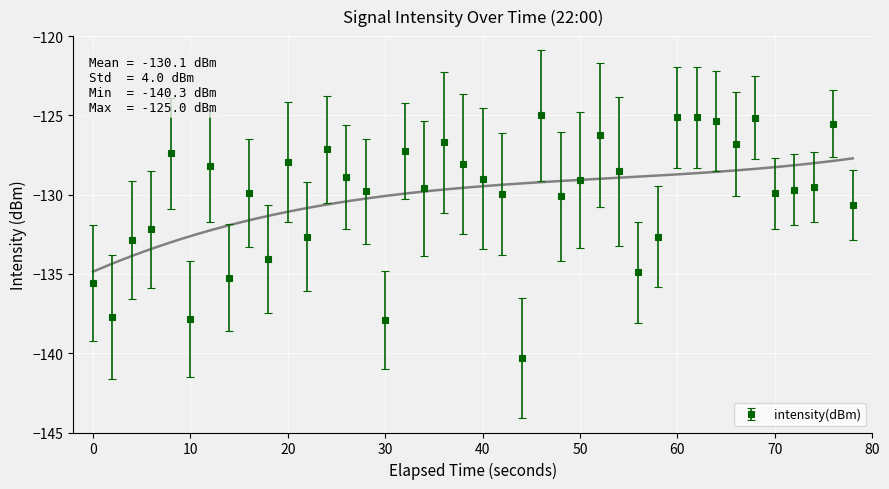

What is the lowest value of the intensity(dBm) series?

-140.3